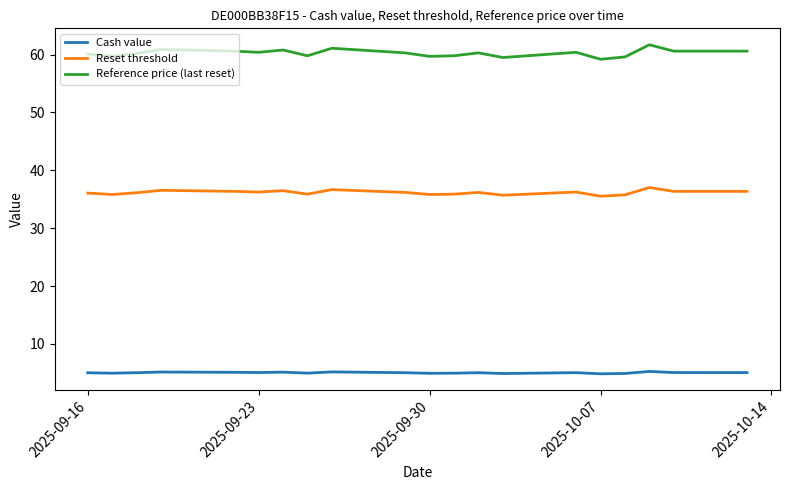

What is the greatest value displayed?

61.7